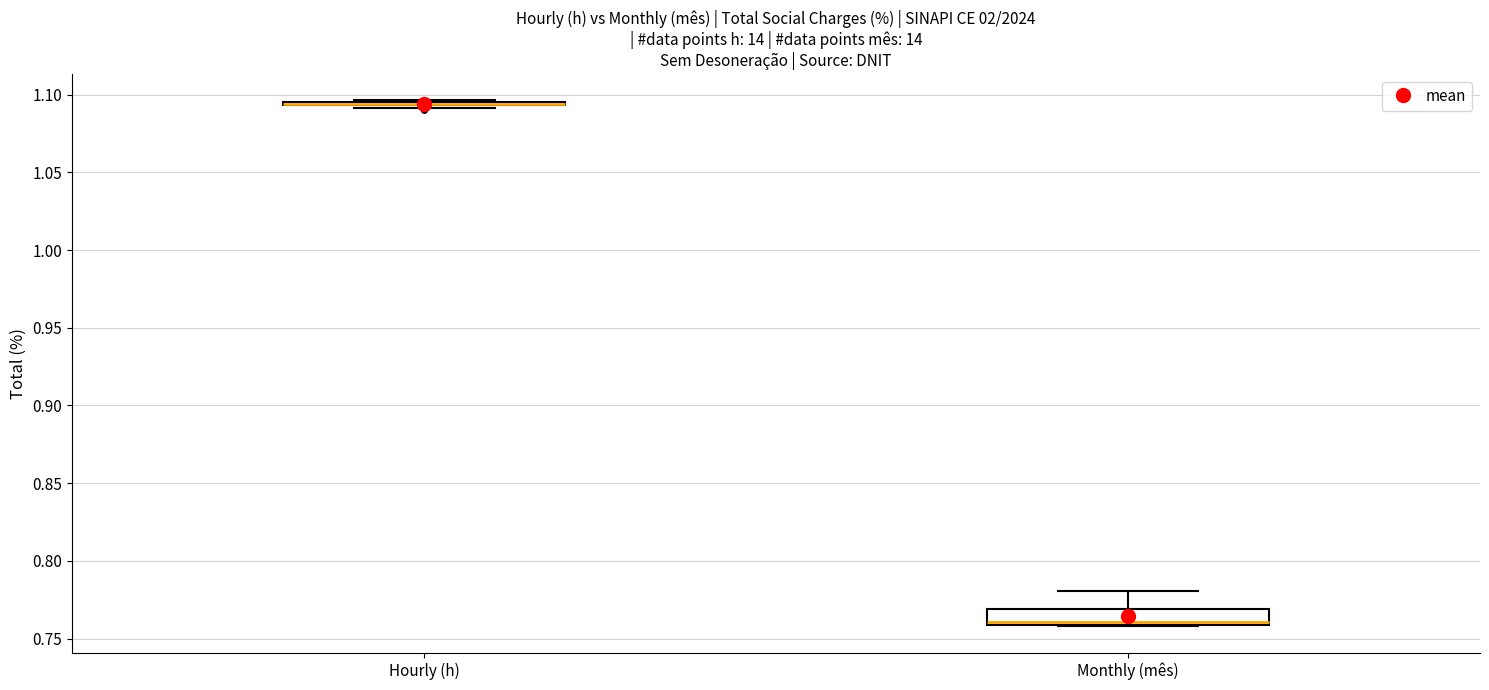

Which box is the tallest, from its lower edge to its upper edge?

Monthly (mês)